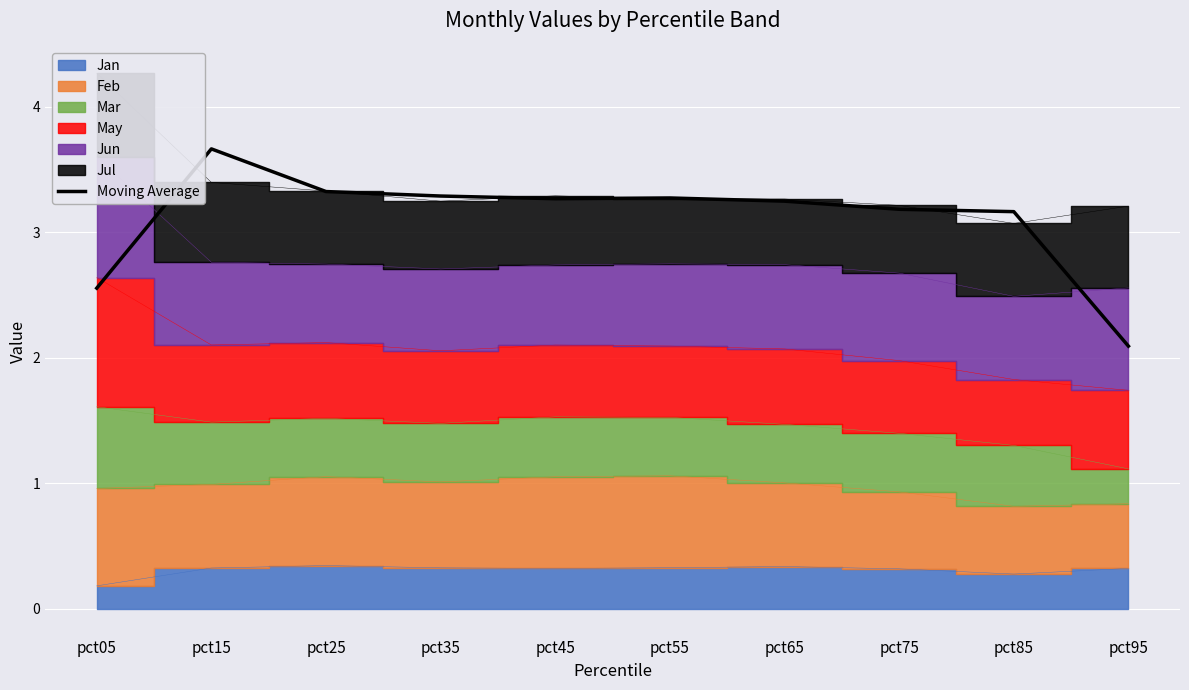

Is it true that the value at pct15 is 6.3?

False